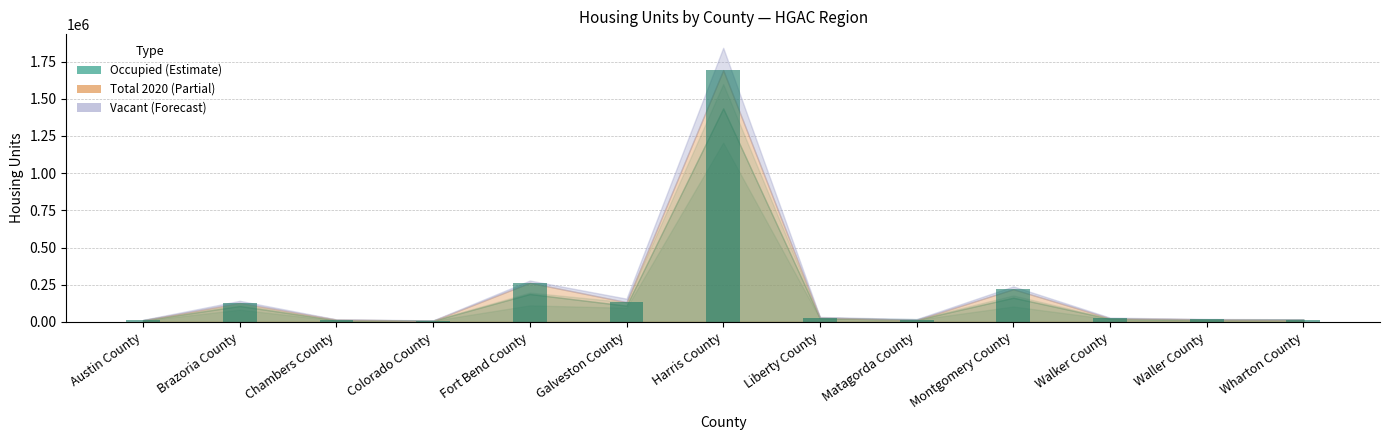

What is the sum of the values at Fort Bend County and Colorado County?

271266